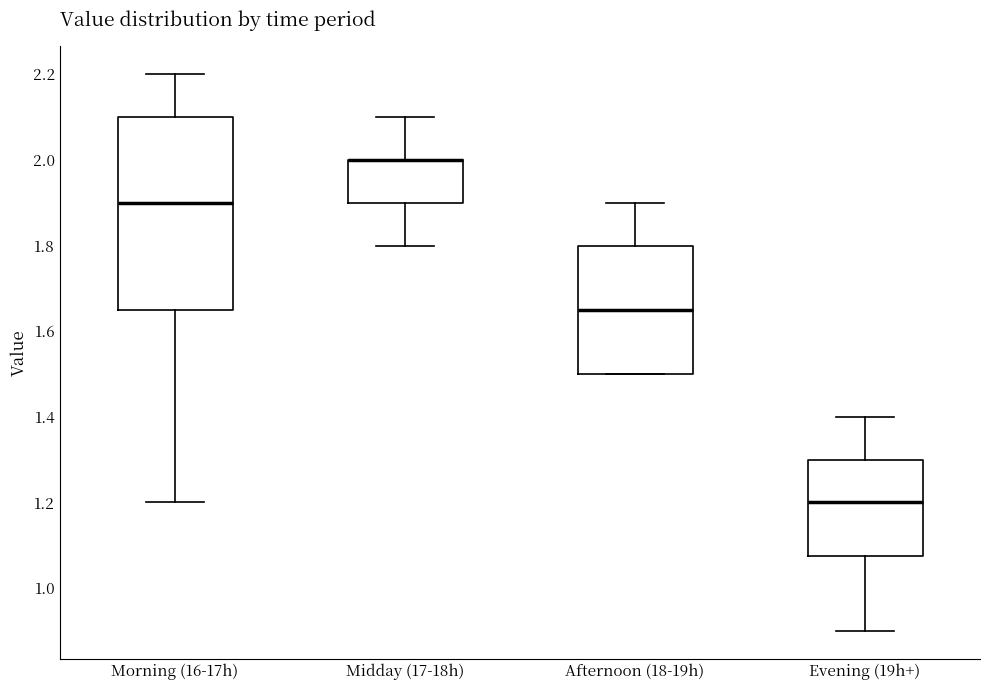

Where is the lower edge of the box for Evening (19h+) on the y-axis? The values are not printed on the chart, so give them approximately, as read against the axis.

1.08